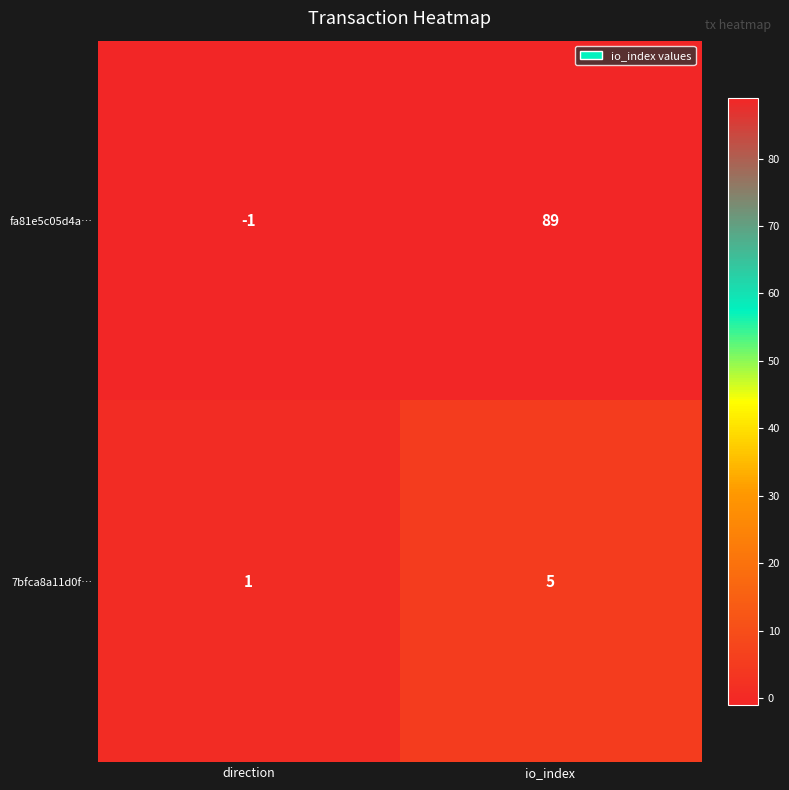

The 7bfca8a11d0f… series shows 1 at direction. True or false?

True